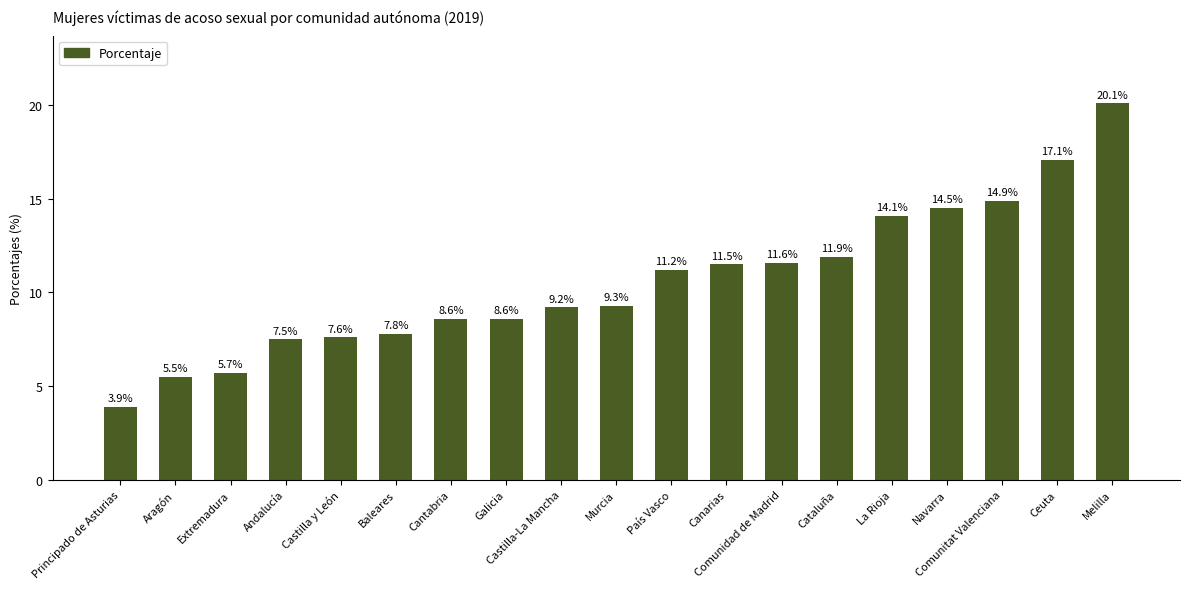

Where is the data nearest to the value 12?

Cataluña